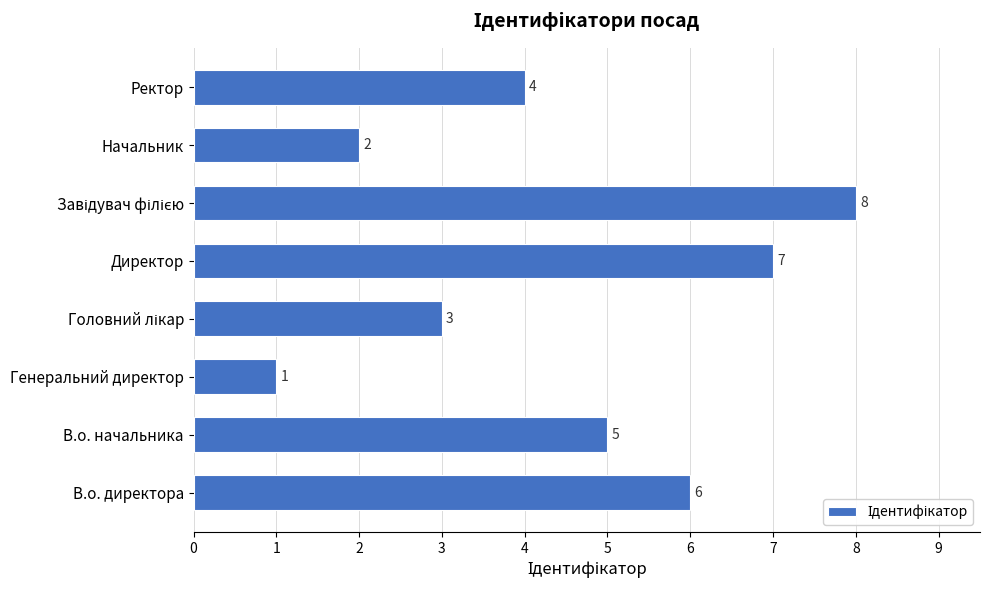

Is it true that the value at Директор is 3?

False